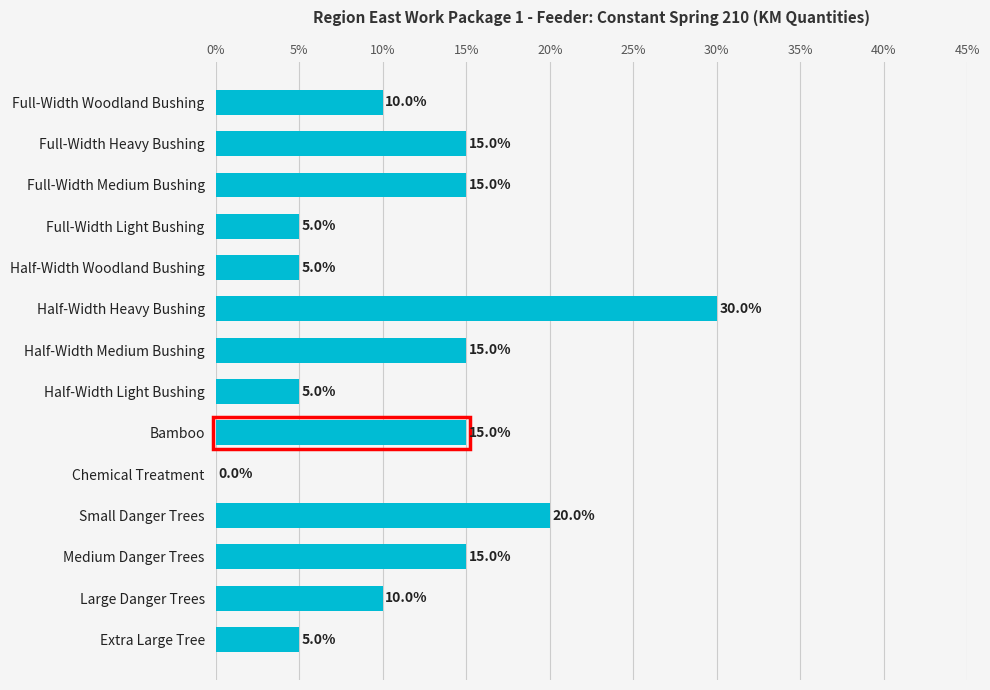

Are the bars grouped side by side (vs. stacked)?

No